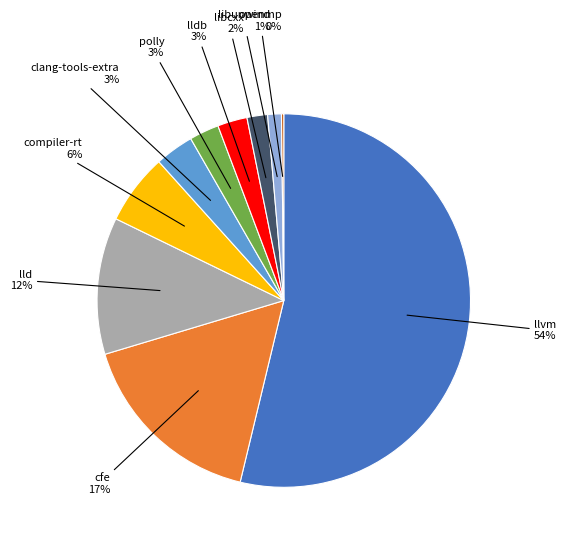

To the nearest percent, what is the average slice percentage?

10%